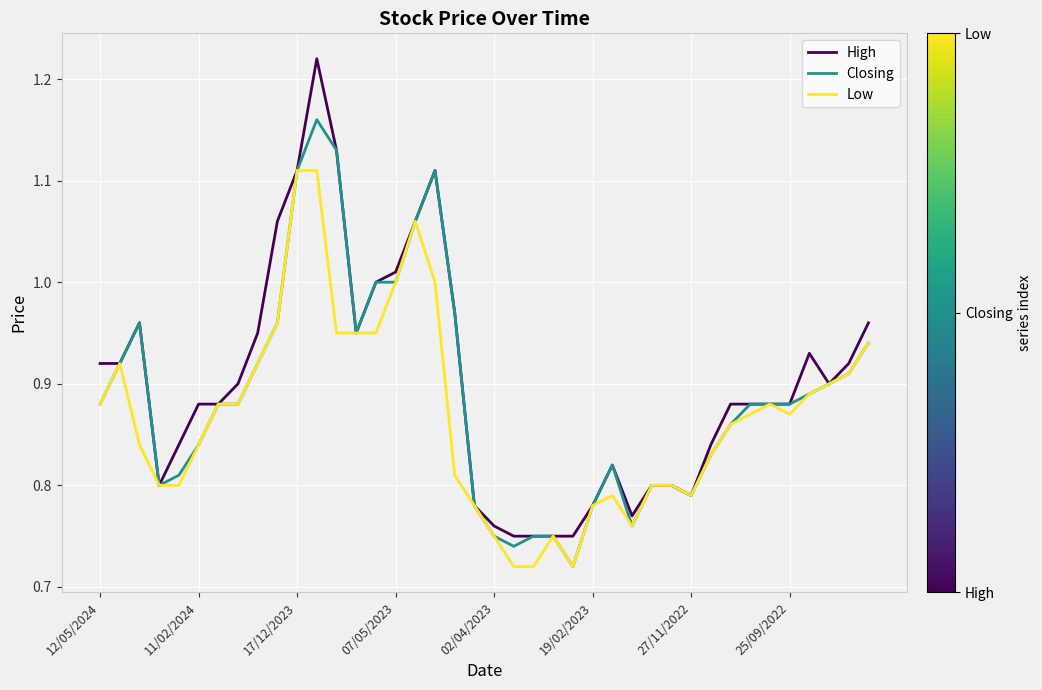

Which series has the widest spread of values?

High